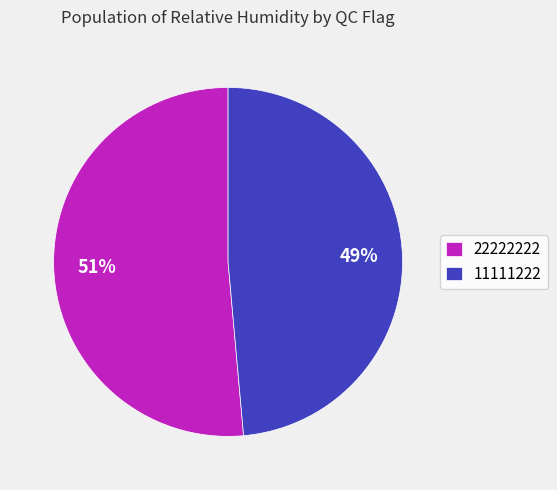

How many slices are in this pie chart?

2